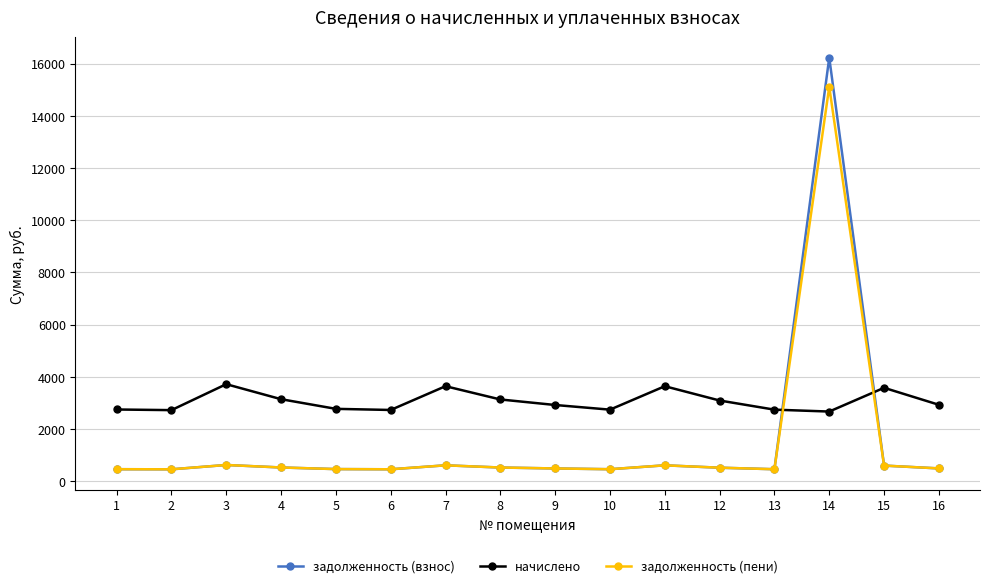

What is the sum of all задолженность (пени) values?

22813.9